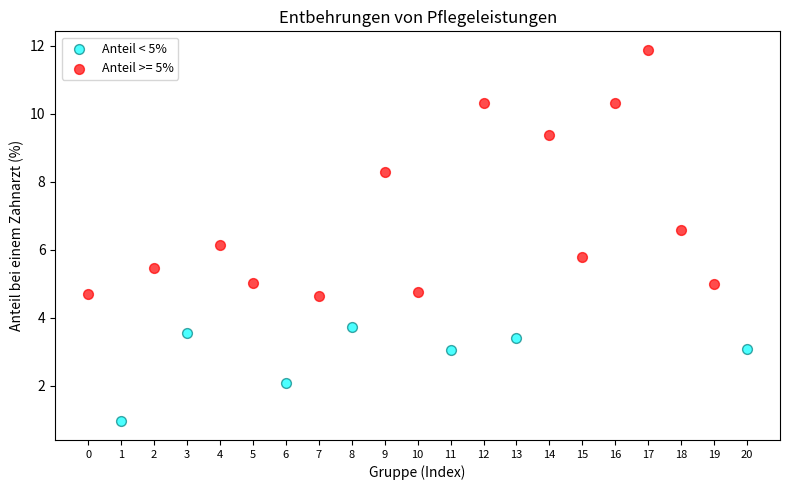

Which series contains the highest Y value?

Anteil >= 5%